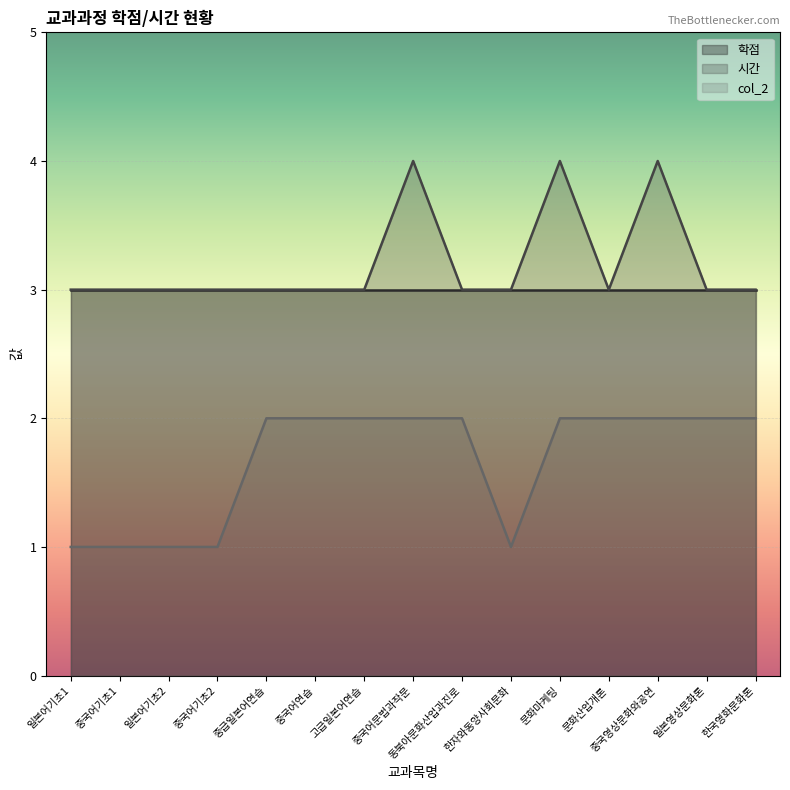

True or false: col_2 and 시간 cross at least once.

False